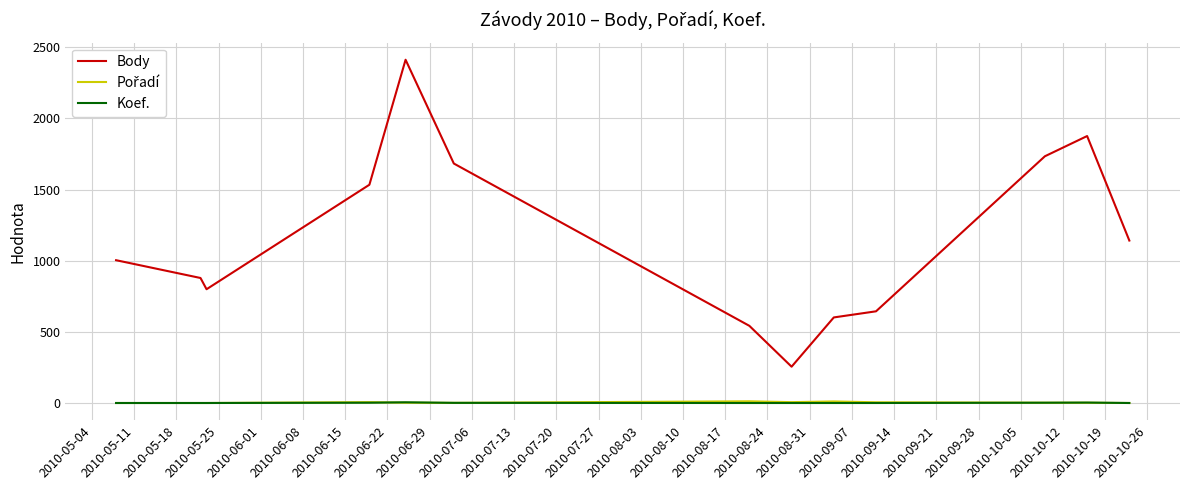

Which series has the largest total across all categories?

Body